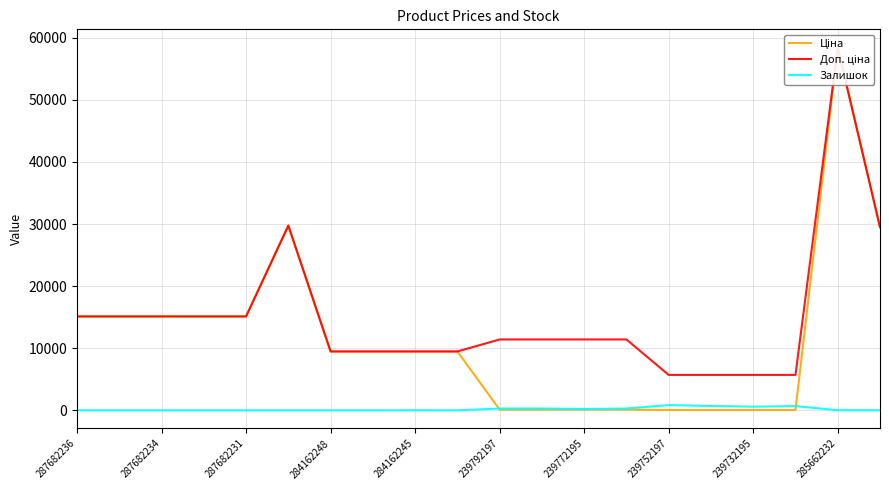

The Залишок series shows 0 at 287682236. True or false?

True